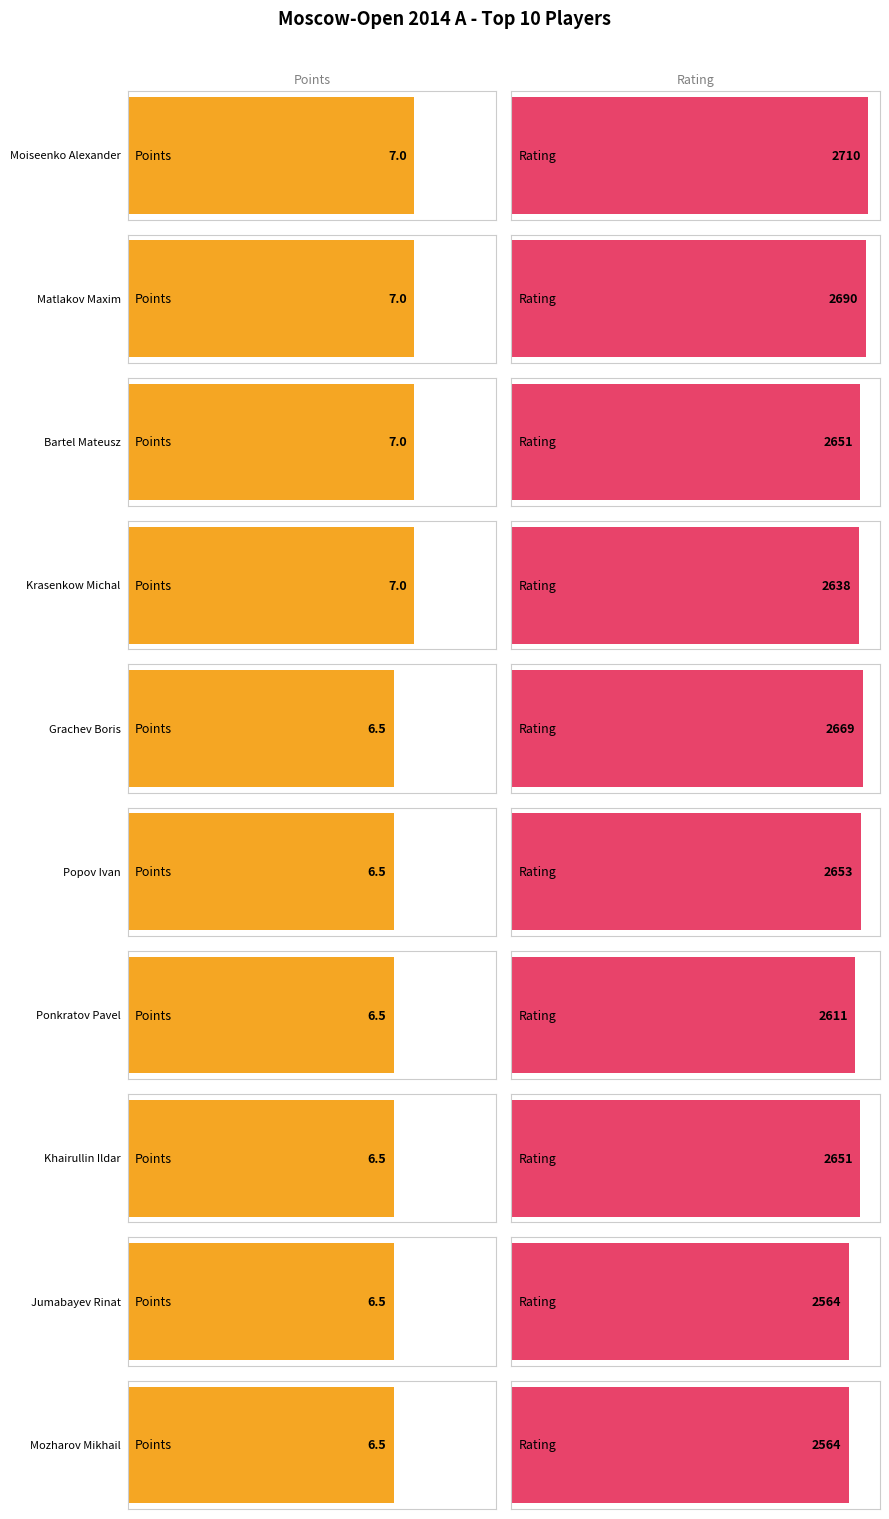

At which label is Rating closest to 2637?

Krasenkow Michal